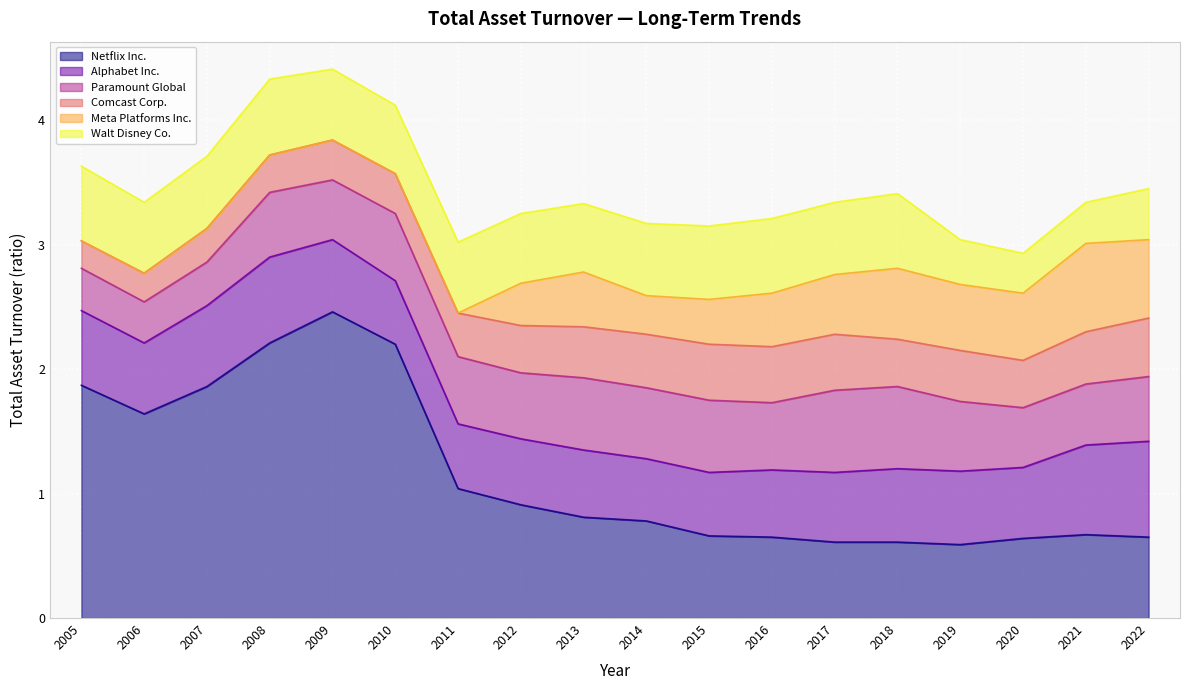

Does the chart display data point markers on the line(s)?

No